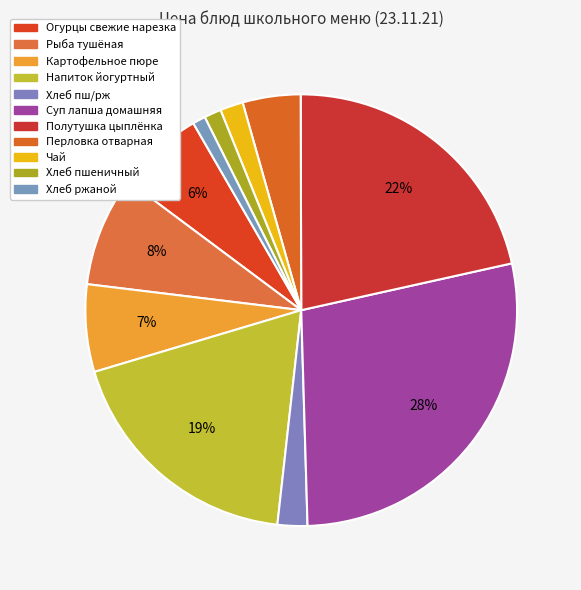

Which category has the biggest portion of the pie?

Суп лапша домашняя